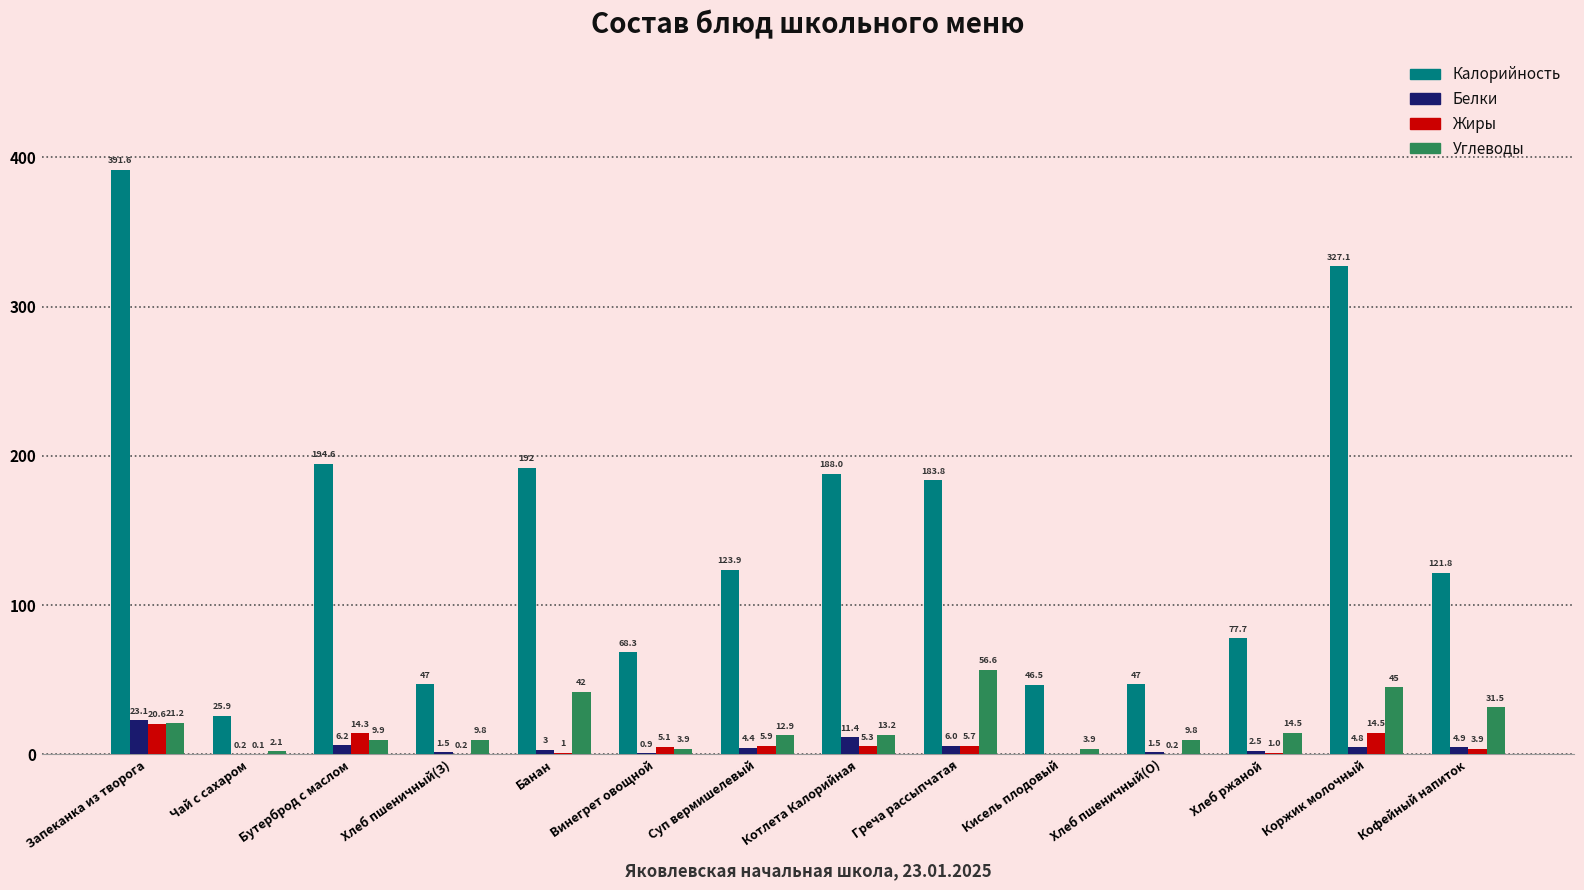

The Белки series shows 0.9 at Винегрет овощной. True or false?

True